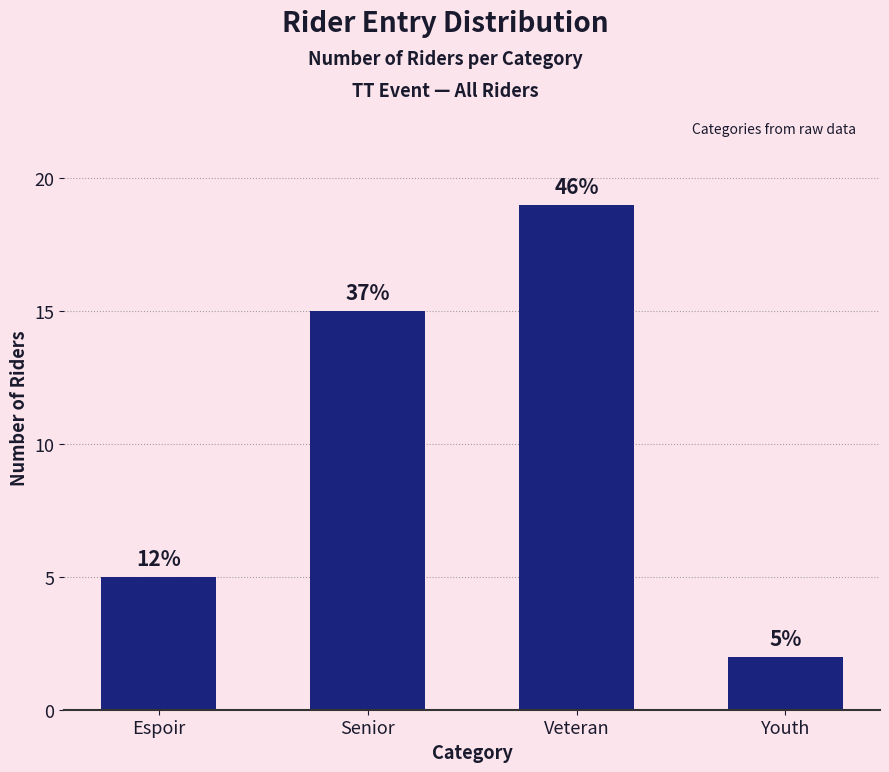

What position from the right is Veteran?

2